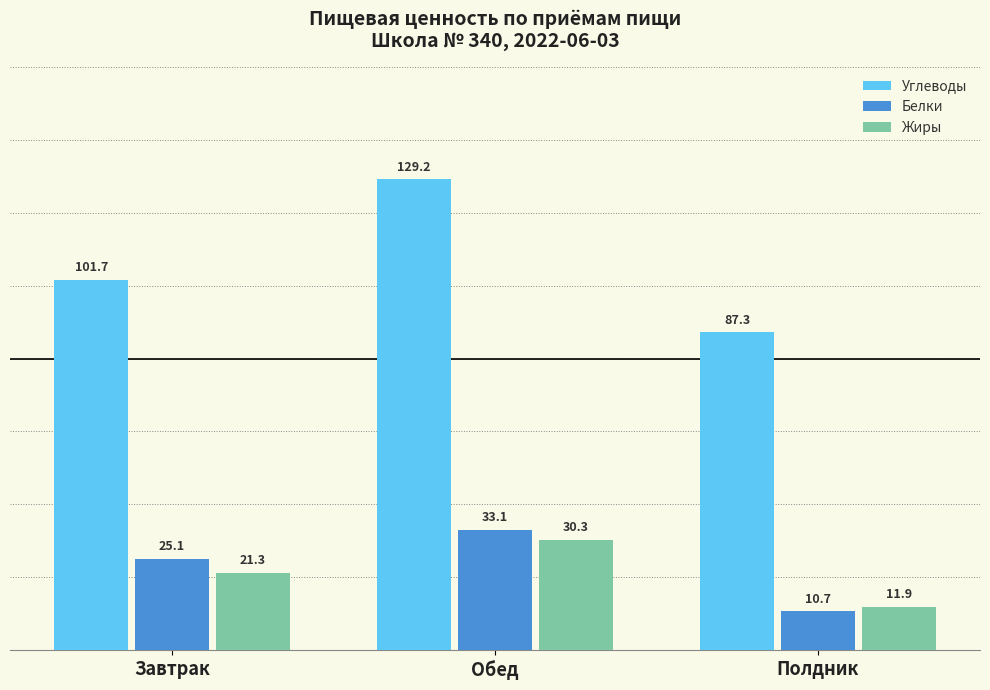

Does the chart contain stacked bars?

No